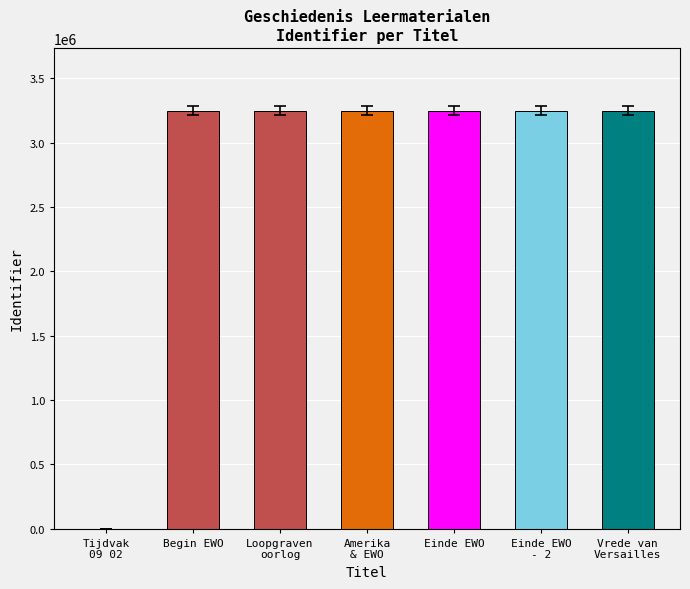

True or false: the data shows 3248966 at Einde EWO.

True